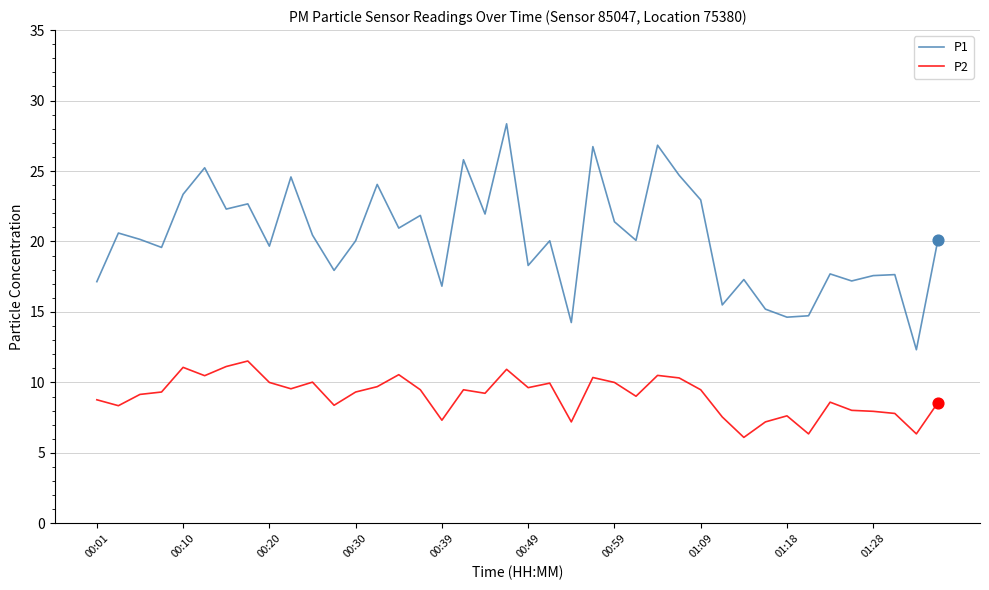

What are all the series names shown in the legend?

P1, P2